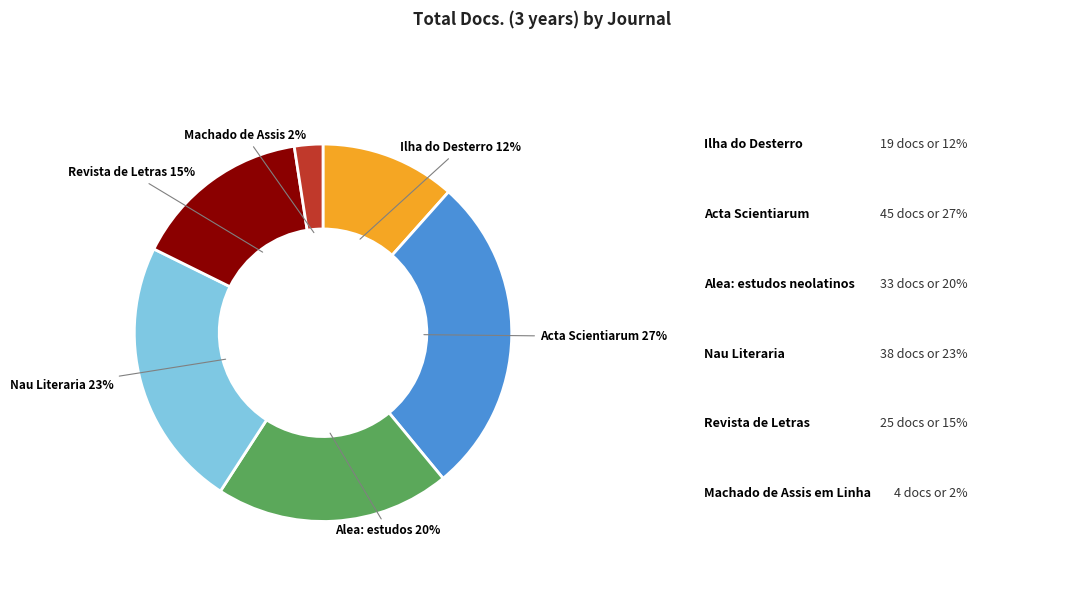

To the nearest percent, what is the average slice percentage?

17%